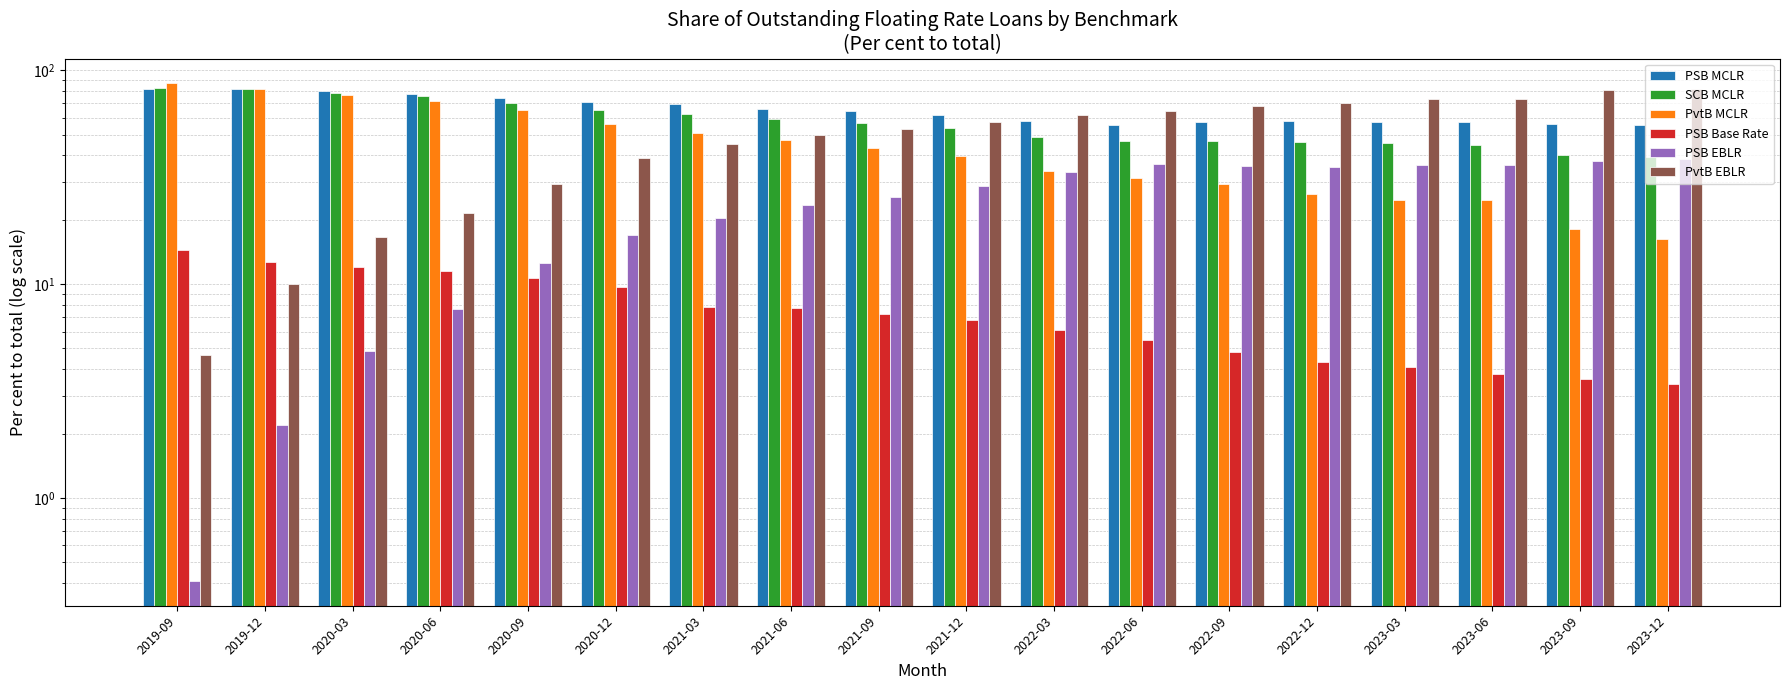

What is the highest value of the PvtB EBLR series?

82.0